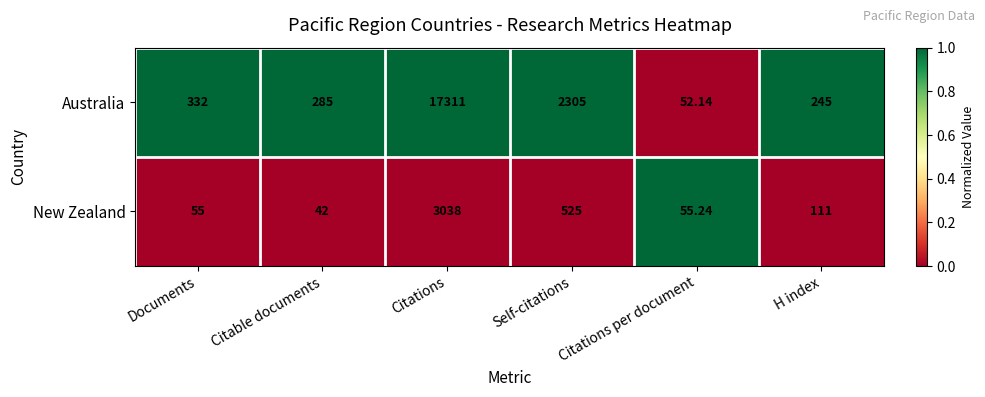

How many data points in New Zealand are less than 111?

3